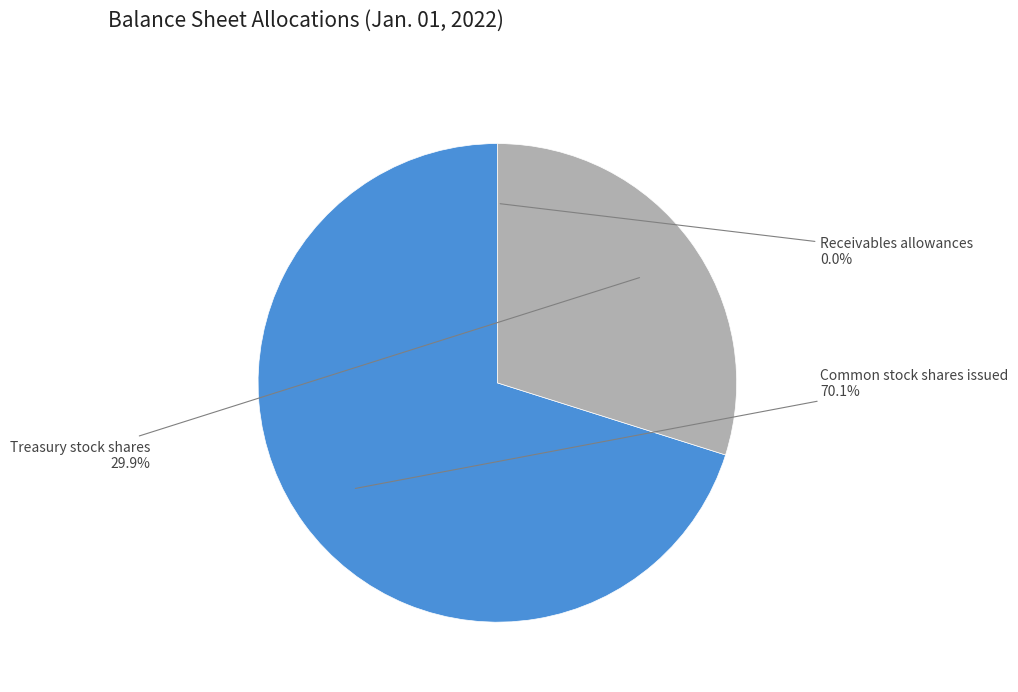

To the nearest percent, what percentage of the pie is Treasury stock shares?

30%